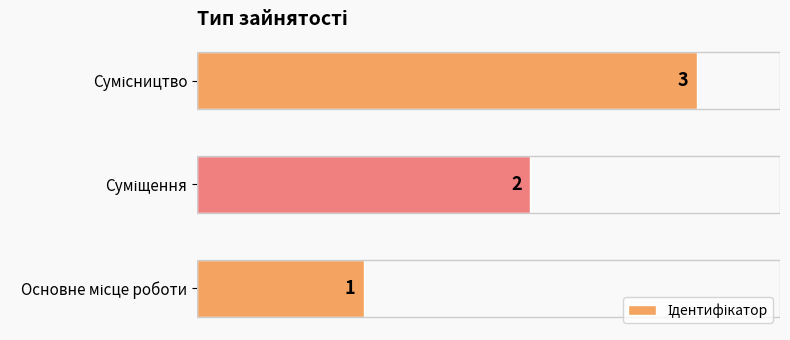

What is the sum of all values?

6